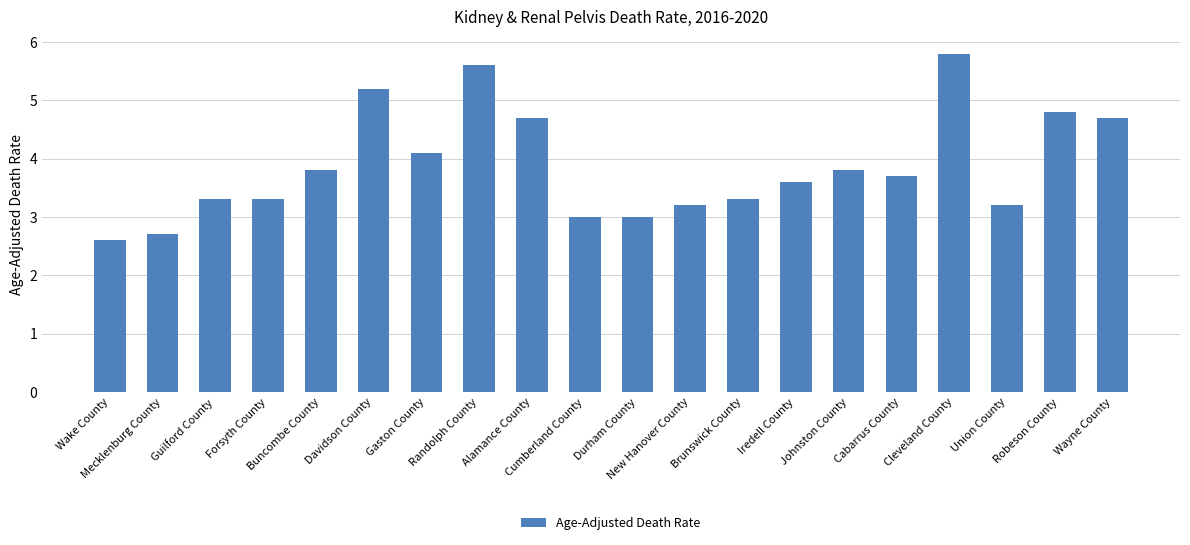

What is the greatest value displayed?

5.8